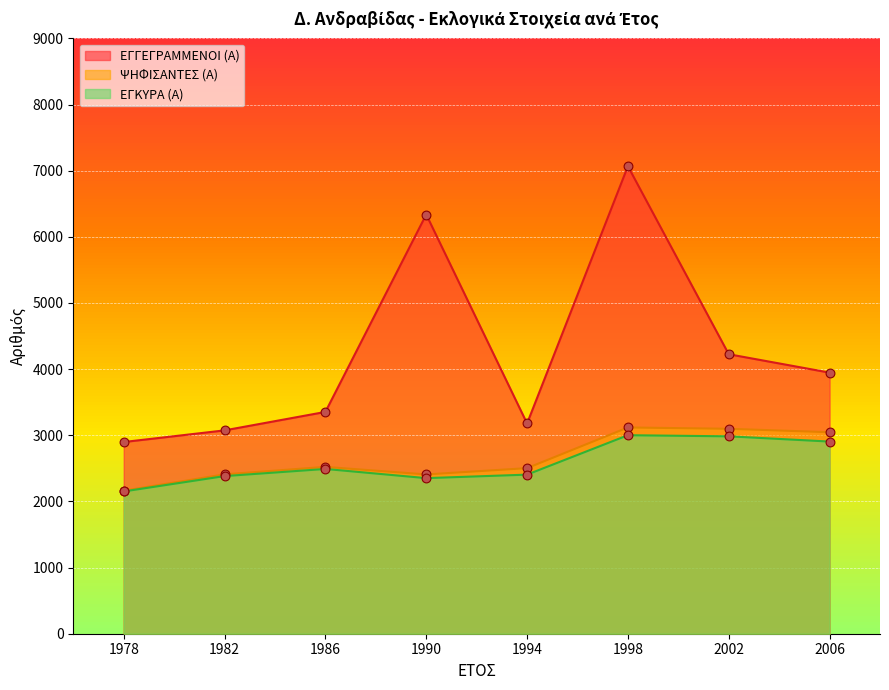

At which category is the sum across all series the highest?

1998